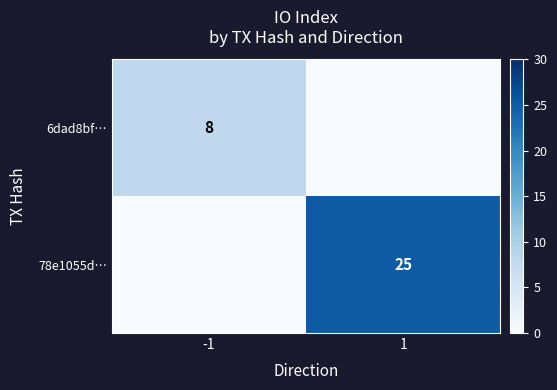

How many series are shown in this chart?

2